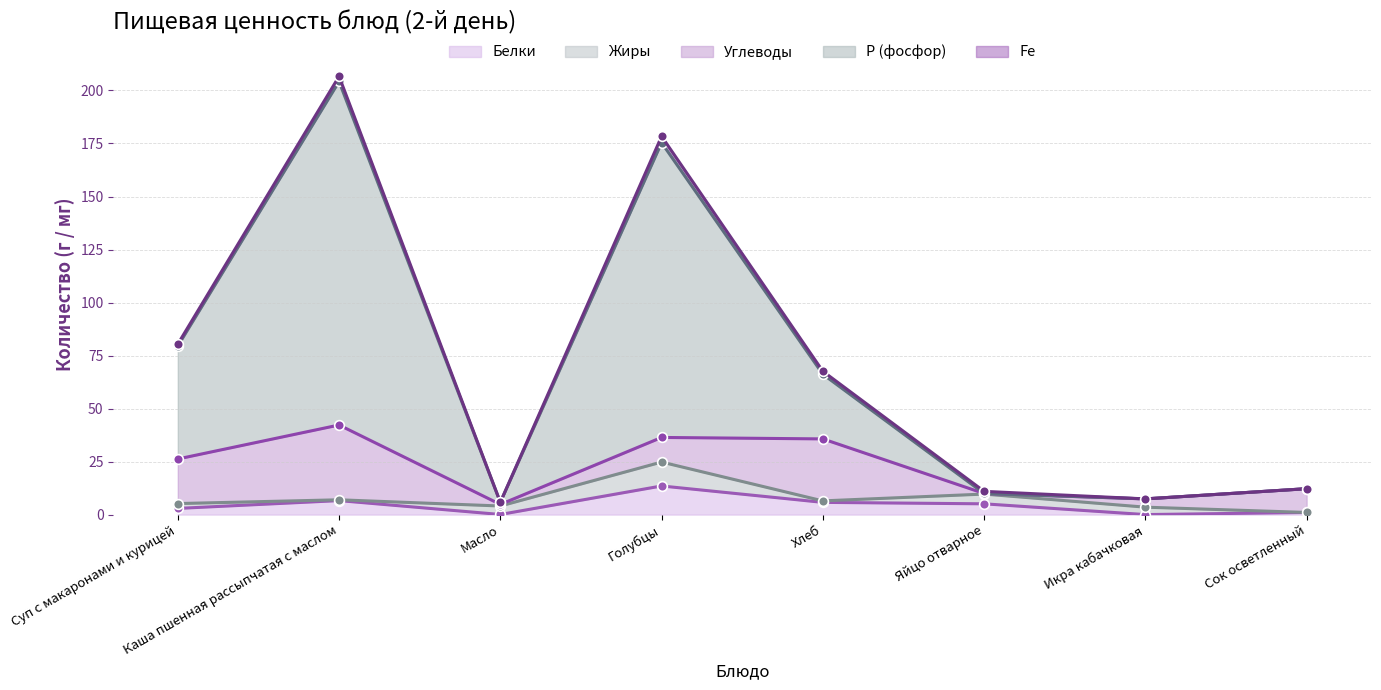

Read the Fe value at Каша пшенная рассыпчатая с маслом.

2.4